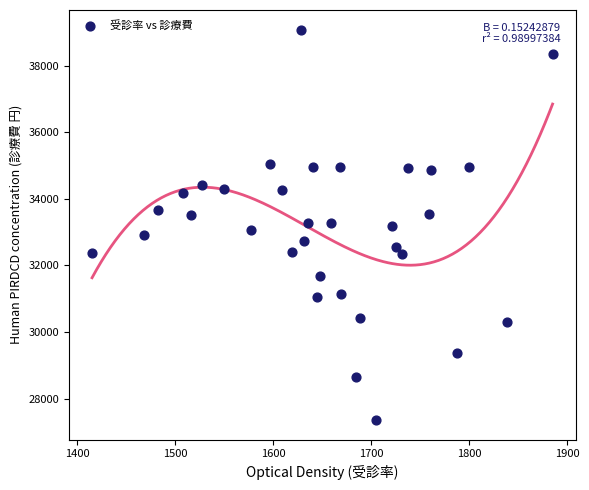

What is the range of X values (max minus min)?

470.4